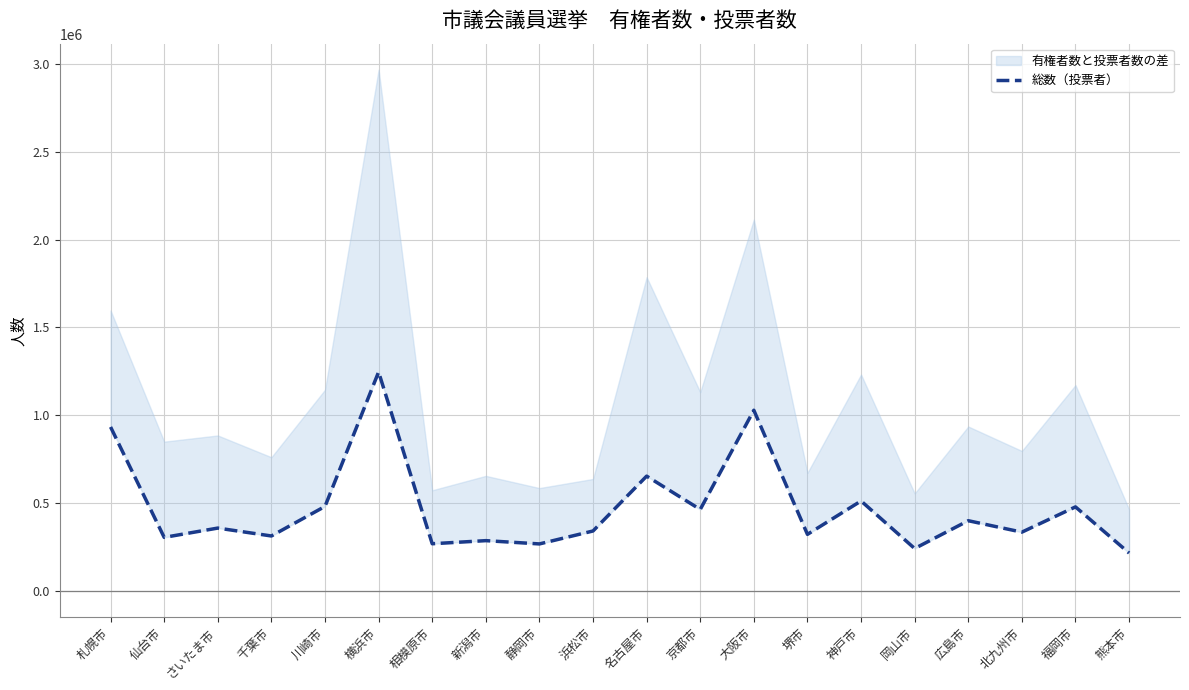

Which has a higher value, 堺市 or 仙台市?

堺市